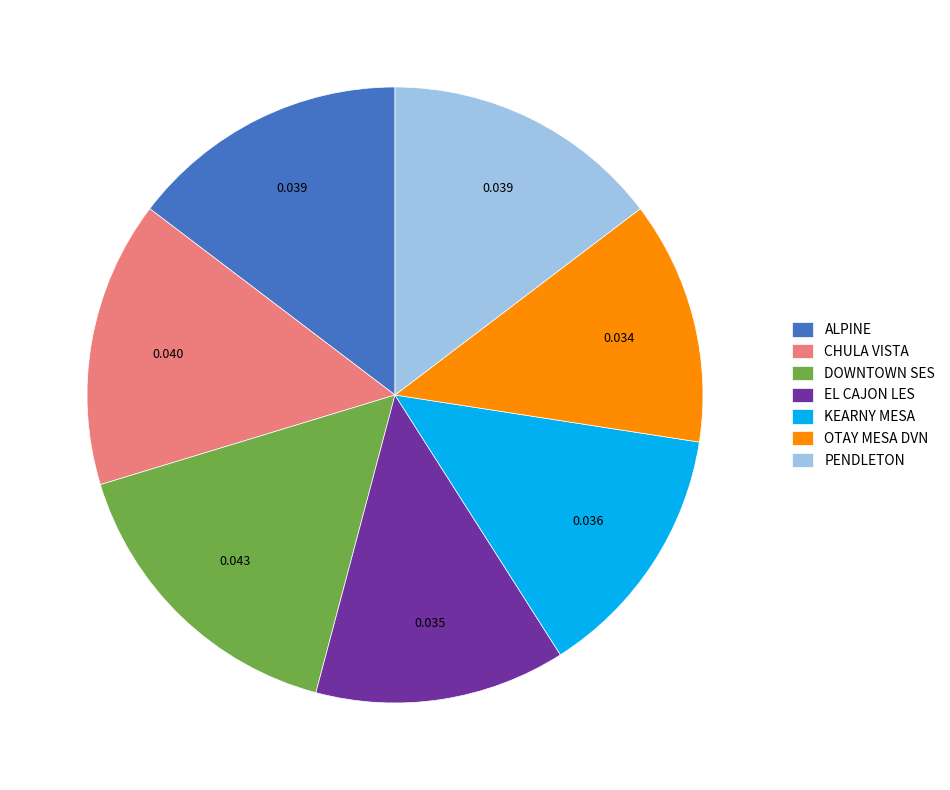

The OTAY MESA DVN slice represents 13% of the pie. True or false?

True